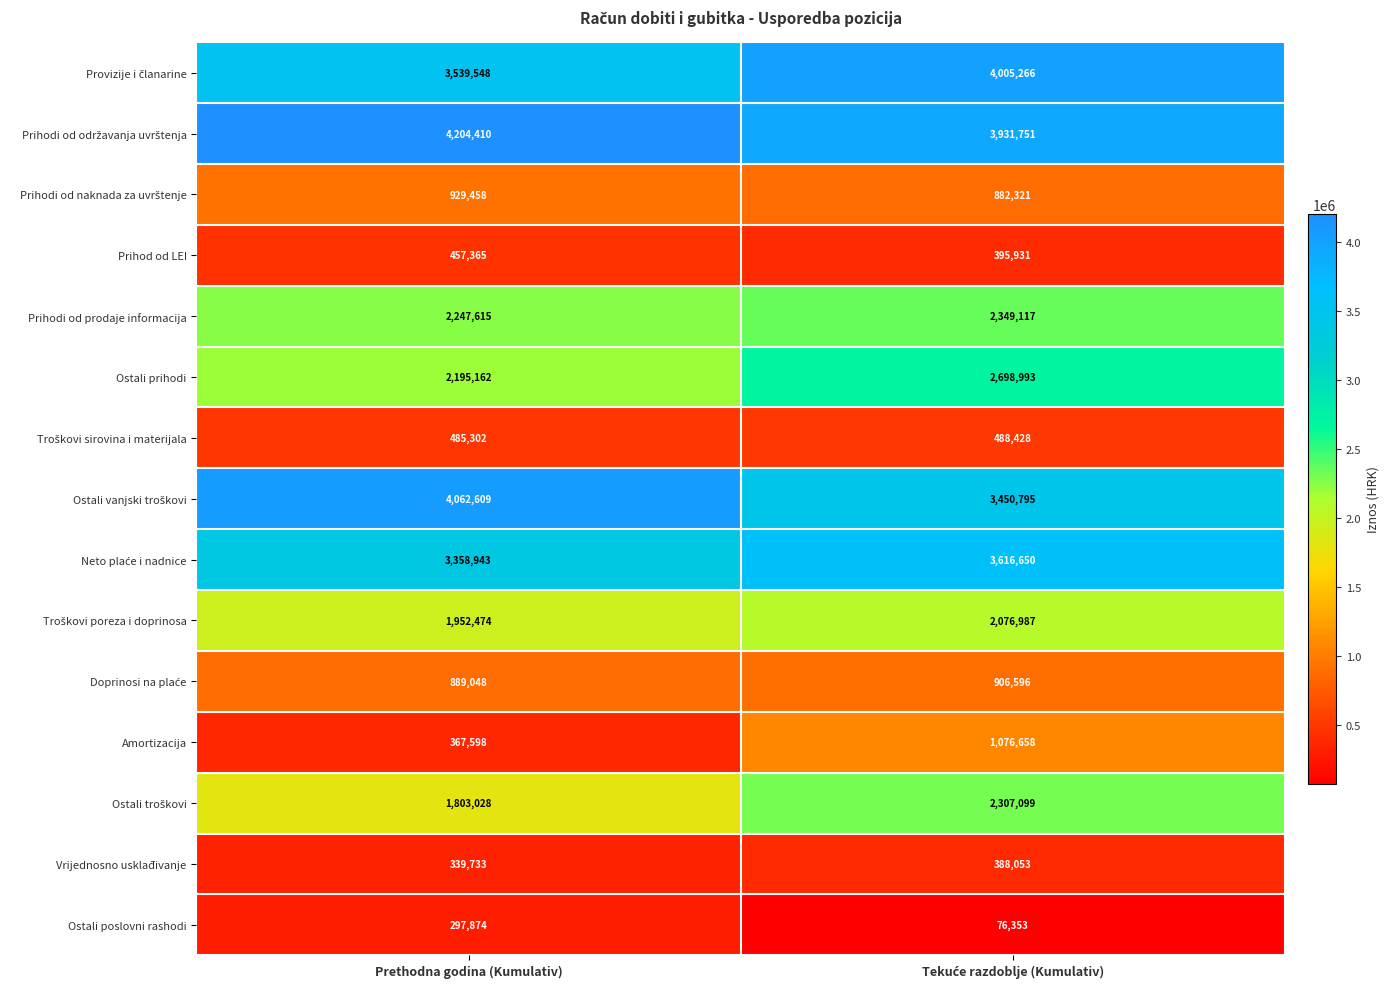

What is the minimum value shown in the chart?

76353